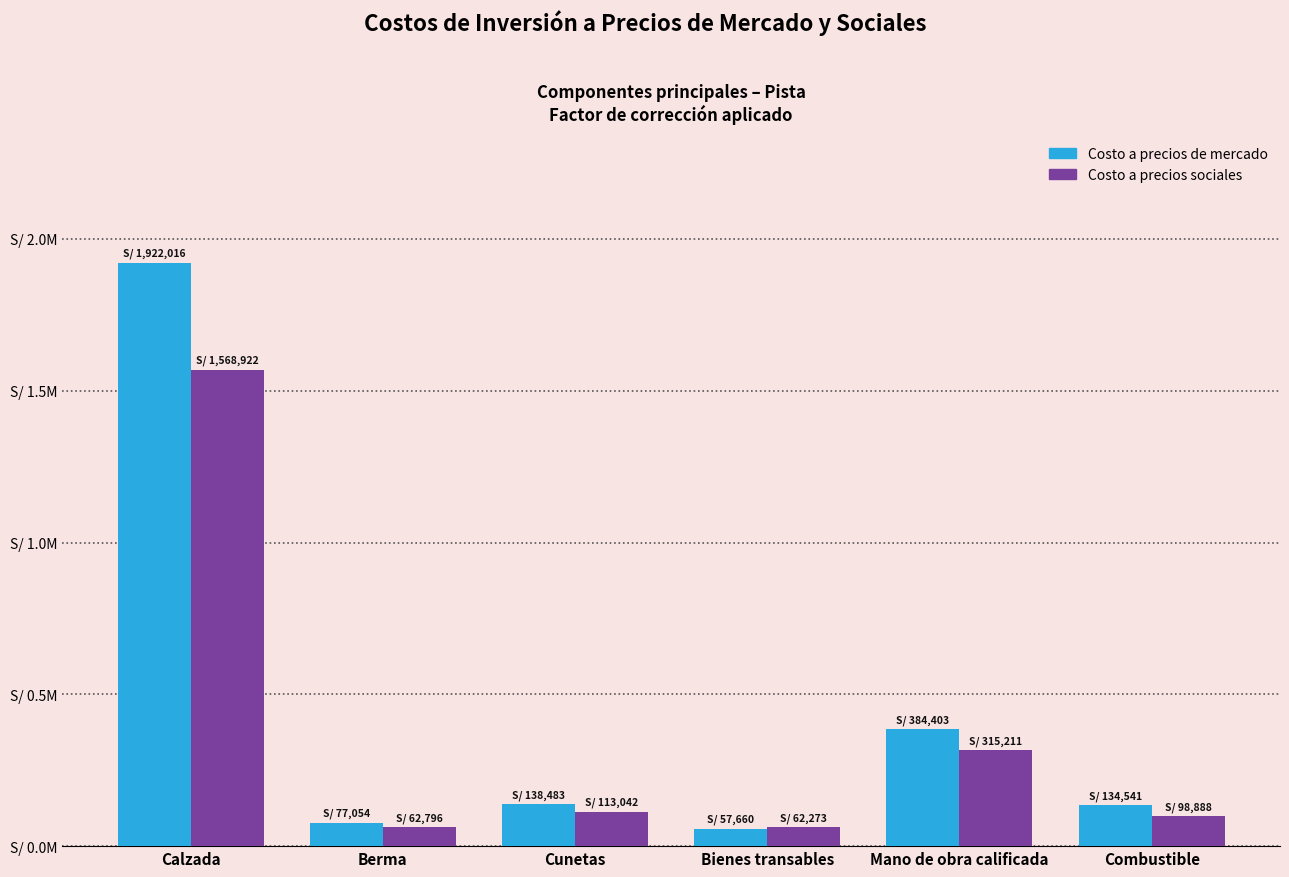

What are all the series names shown in the legend?

Costo a precios de mercado, Costo a precios sociales